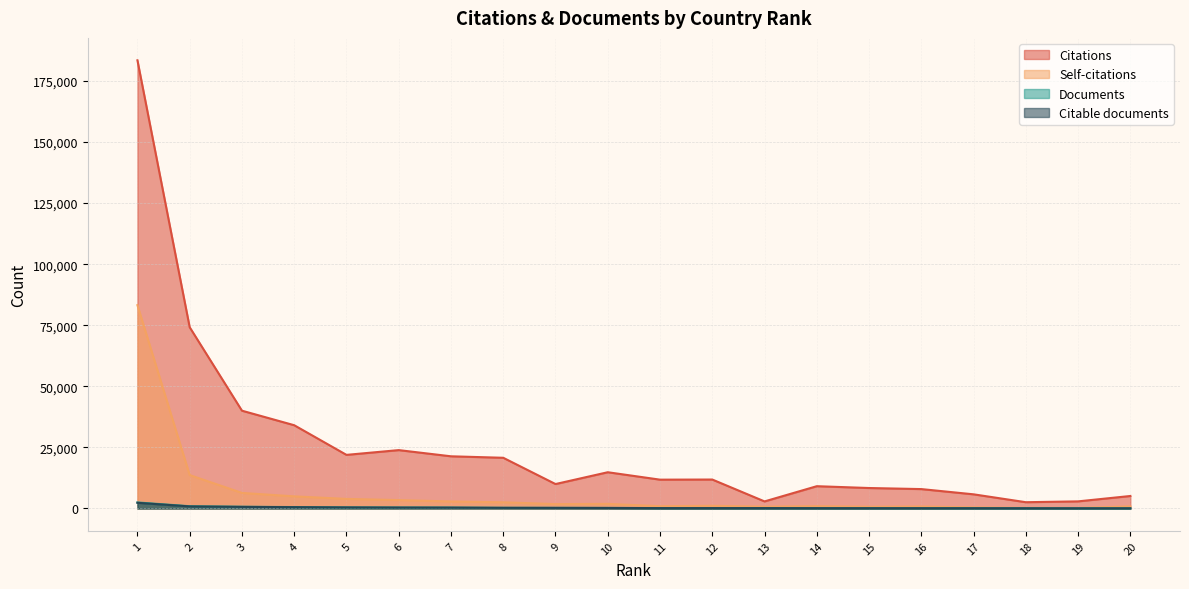

At which label does Documents reach its peak?

1